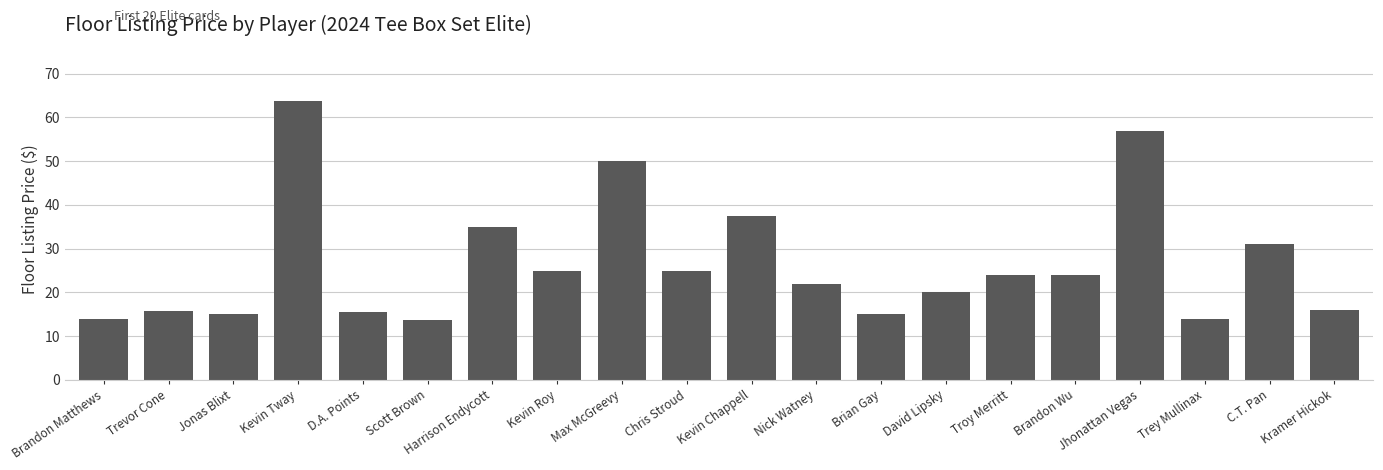

What is the sum of the values at Trevor Cone and Jonas Blixt?

30.8